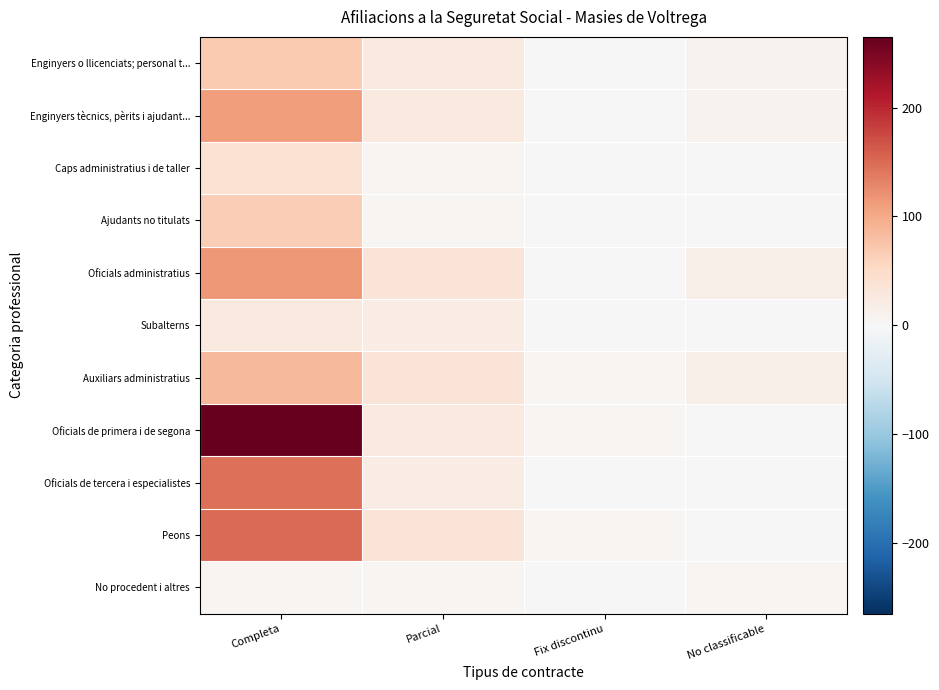

Reading left to right, extract all data points from this chart.

Enginyers o llicenciats; personal t...: Completa=70	Parcial=25	Fix discontinu=0	No classificable=10
Enginyers tècnics, pèrits i ajudant...: Completa=110	Parcial=25	Fix discontinu=0	No classificable=10
Caps administratius i de taller: Completa=40	Parcial=5	Fix discontinu=0	No classificable=0
Ajudants no titulats: Completa=65	Parcial=5	Fix discontinu=0	No classificable=0
Oficials administratius: Completa=115	Parcial=35	Fix discontinu=0	No classificable=15
Subalterns: Completa=25	Parcial=20	Fix discontinu=0	No classificable=0
Auxiliars administratius: Completa=85	Parcial=35	Fix discontinu=5	No classificable=15
Oficials de primera i de segona: Completa=265	Parcial=25	Fix discontinu=5	No classificable=0
Oficials de tercera i especialistes: Completa=145	Parcial=20	Fix discontinu=0	No classificable=0
Peons: Completa=150	Parcial=35	Fix discontinu=5	No classificable=0
No procedent i altres: Completa=5	Parcial=5	Fix discontinu=0	No classificable=5